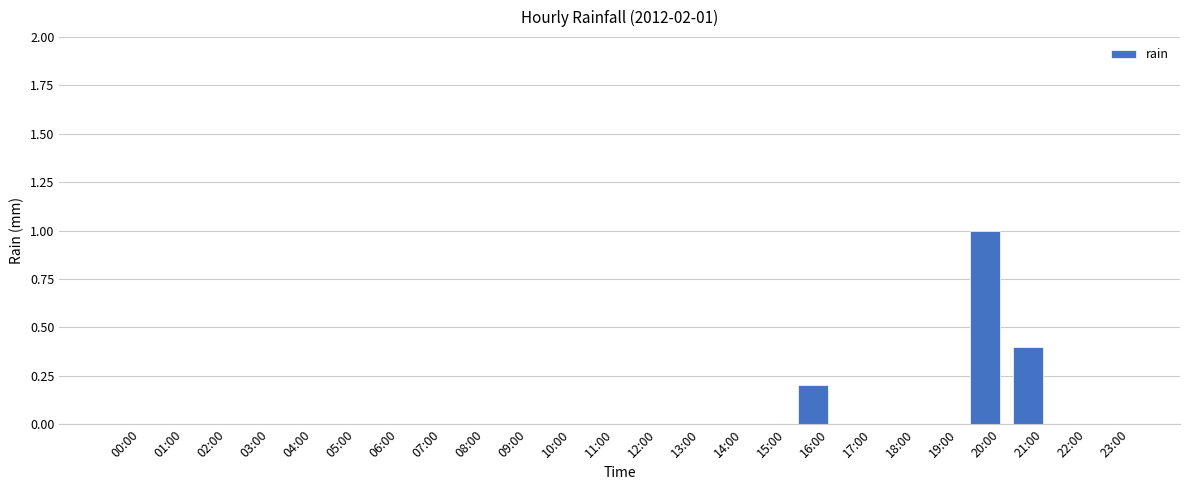

Count the number of categories in the chart.

24